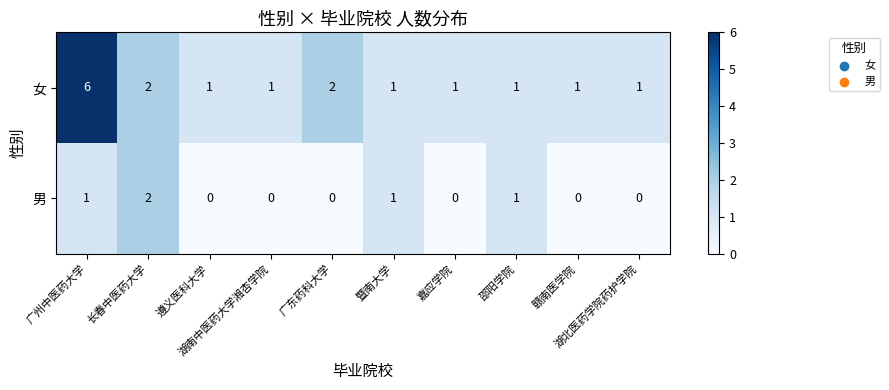

What is the difference between the maximum and minimum values in the 女 series?

5